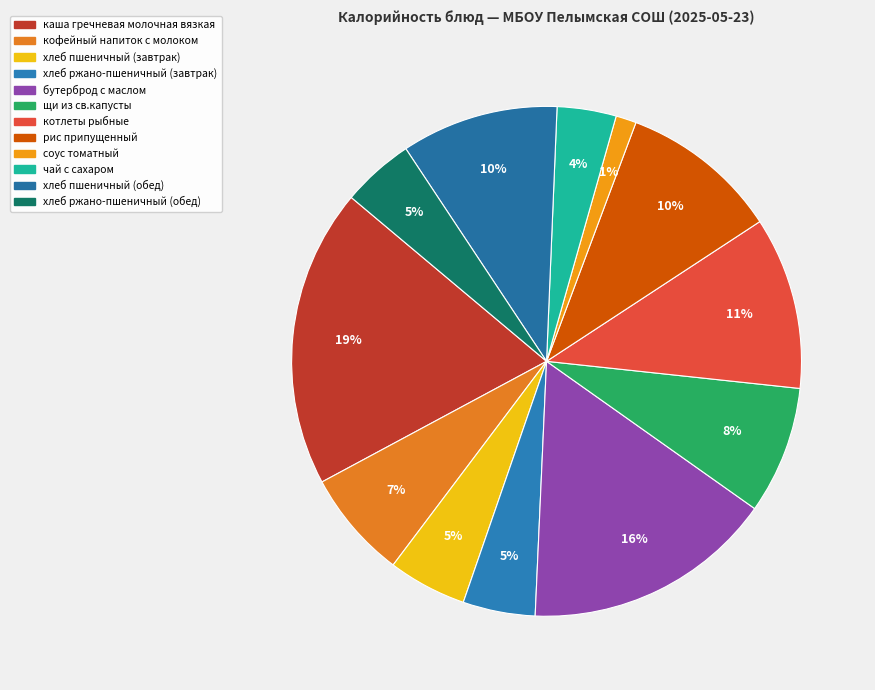

Which slice is the smallest?

соус томатный